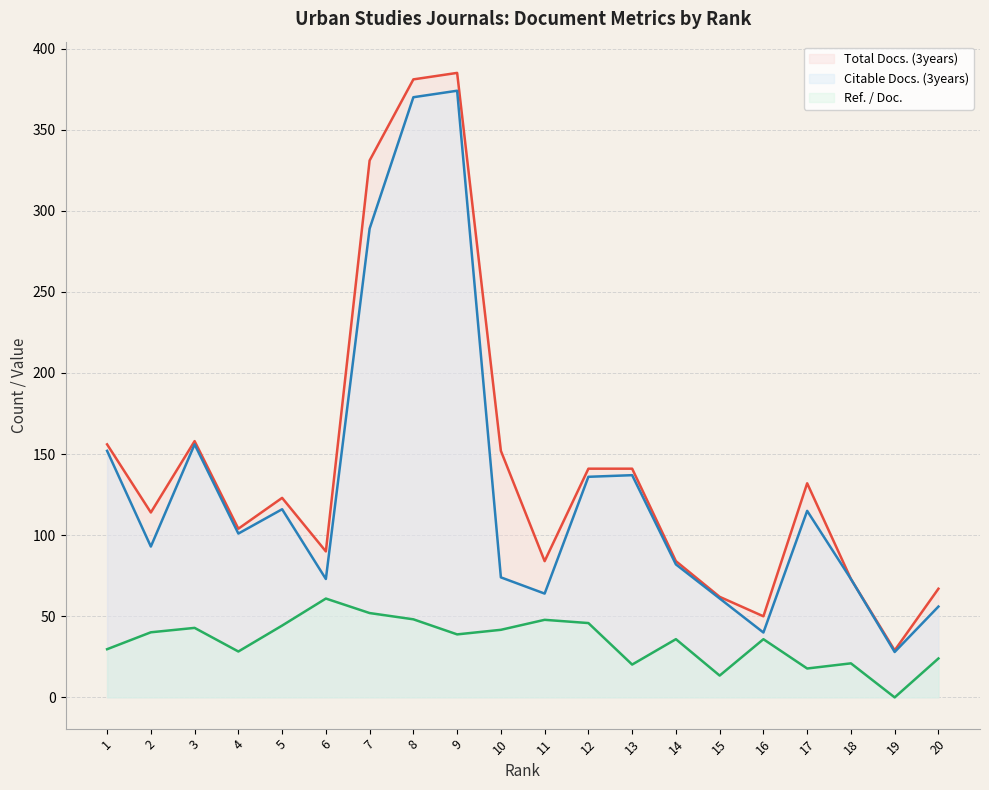

At how many categories does at least one series exceed 111?

11